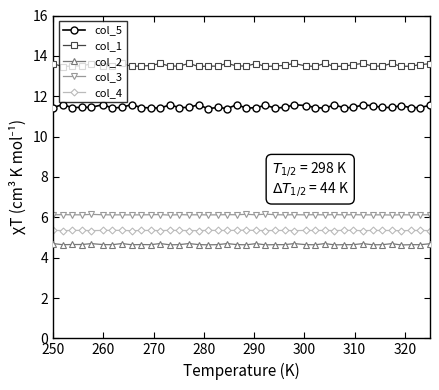

What is the value of the col_5 point at the 10th from the left?

11.4